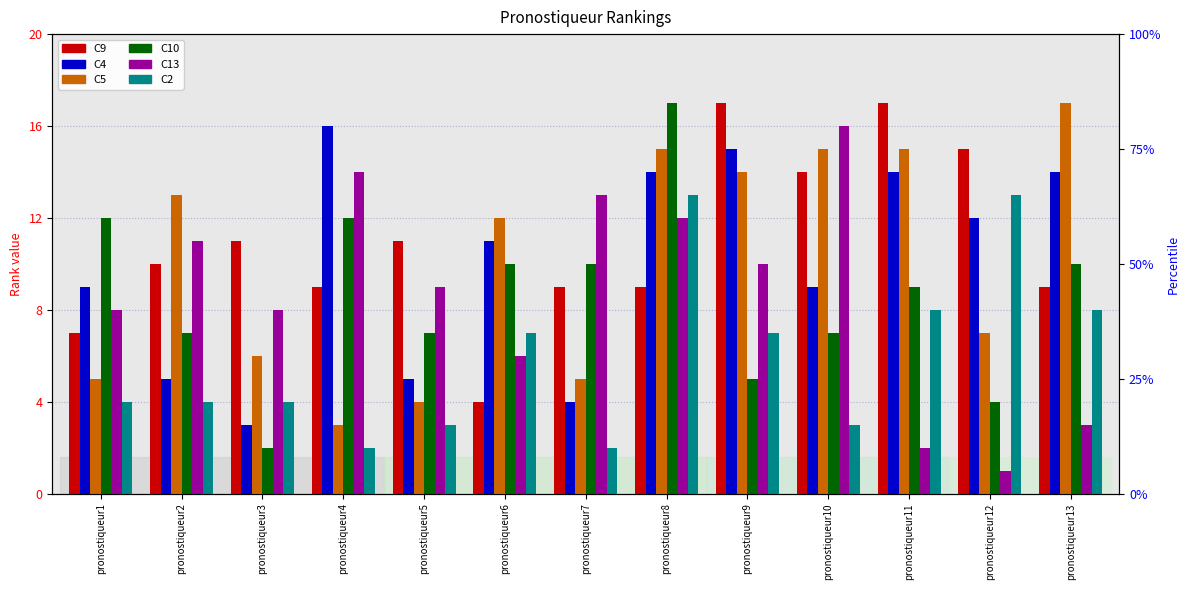

Which has a higher value, pronostiqueur4 or pronostiqueur6?

pronostiqueur4